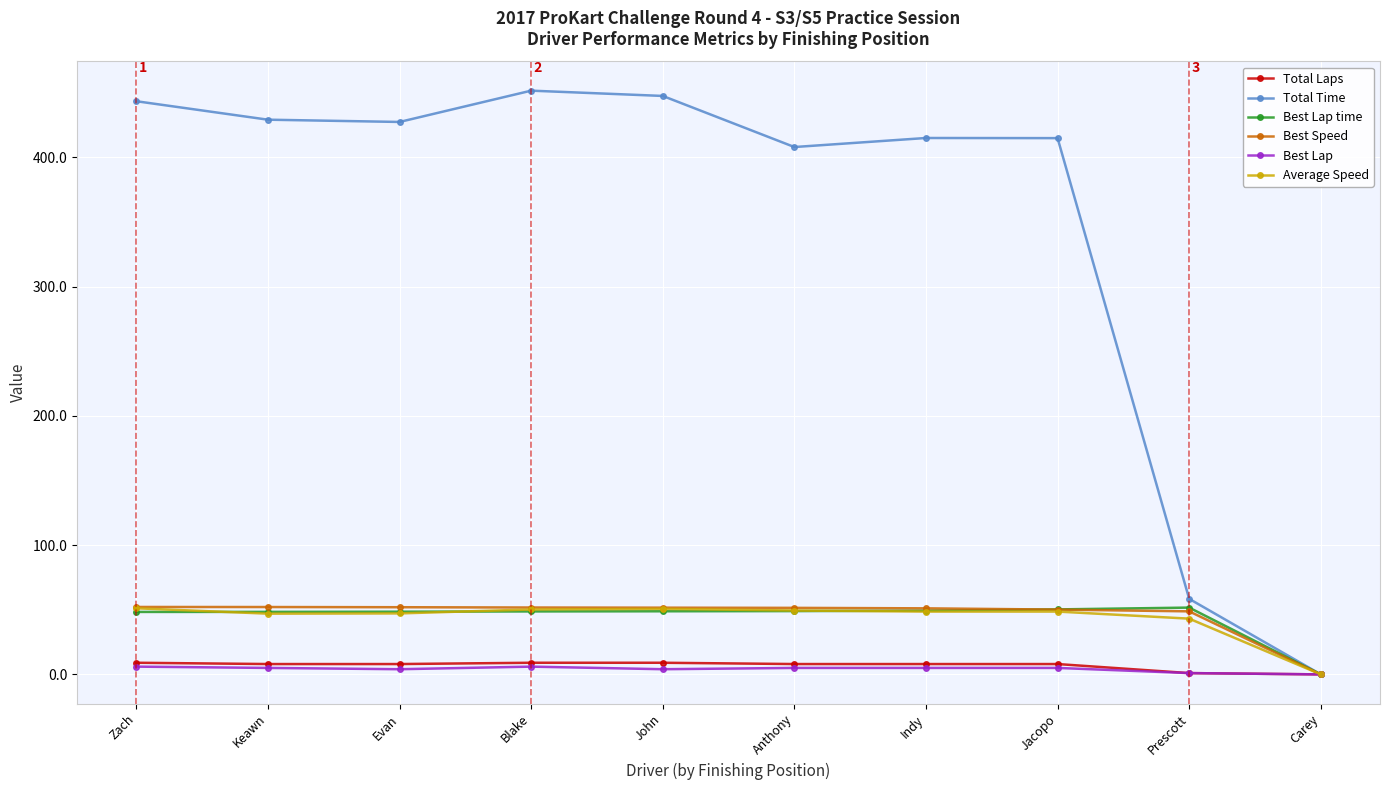

At how many categories does at least one series exceed 314?

8